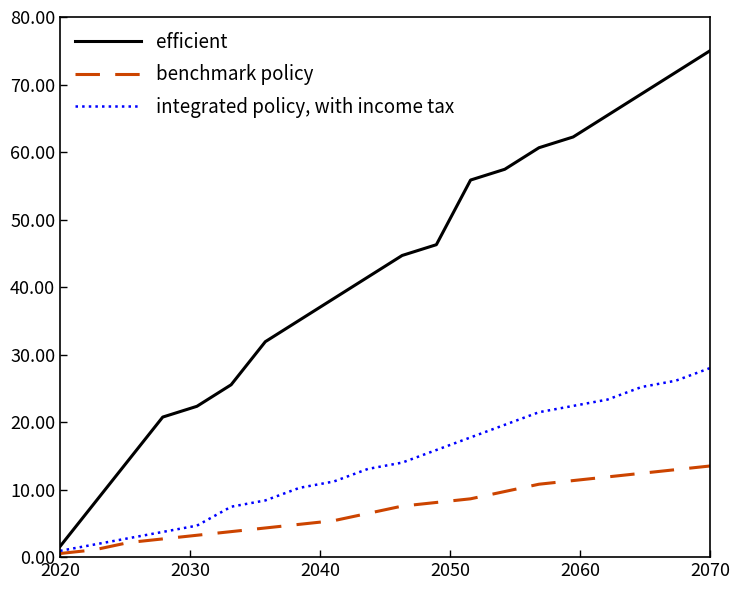

Rank the series by their average value, from highest to lowest.

efficient, integrated policy, with income tax, benchmark policy